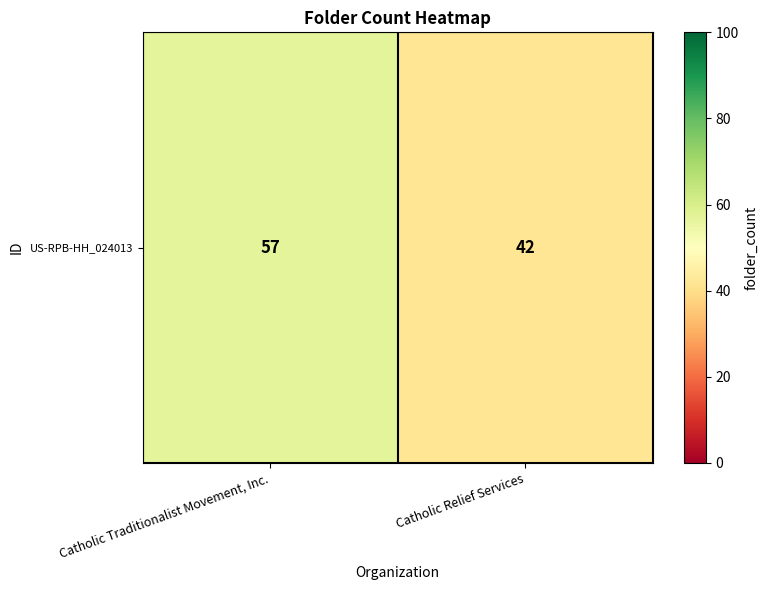

Is it true that the value at Catholic Traditionalist Movement, Inc. is 15?

False